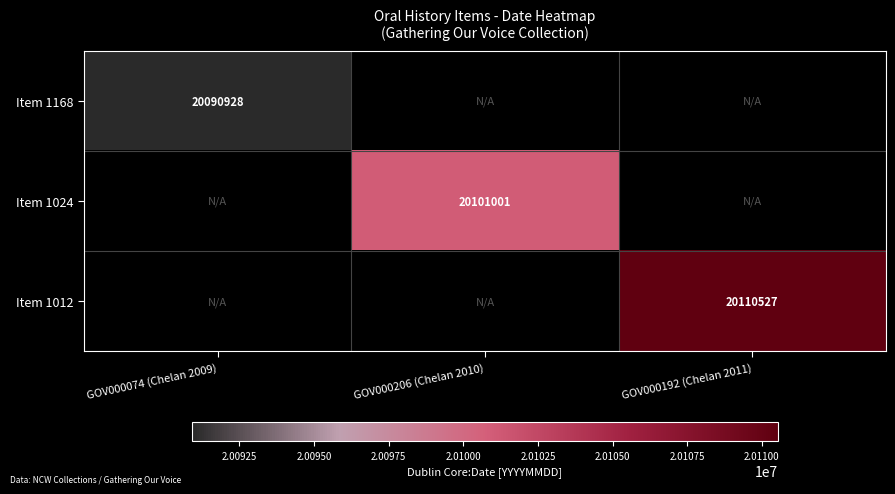

The Item 1012 series shows 34617714 at GOV000192 (Chelan 2011). True or false?

False